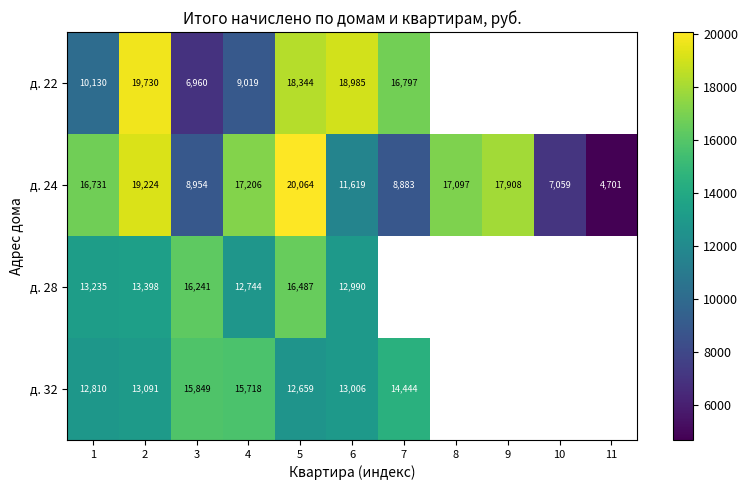

How many values in the д. 24 series are below 16731?

5